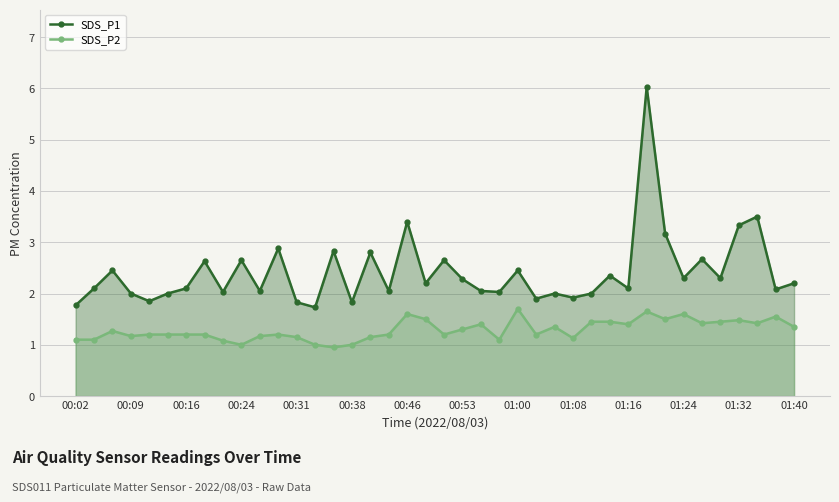

Which series has the largest total across all categories?

SDS_P1